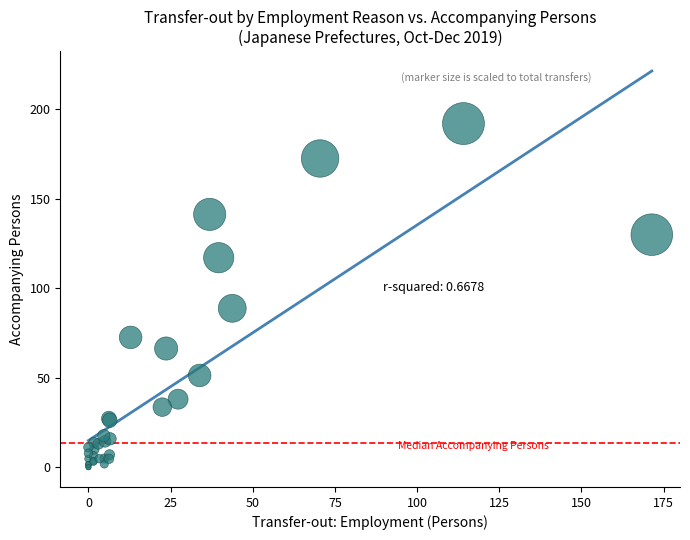

What Y value in the scatter plot is closest to 95?

88.7